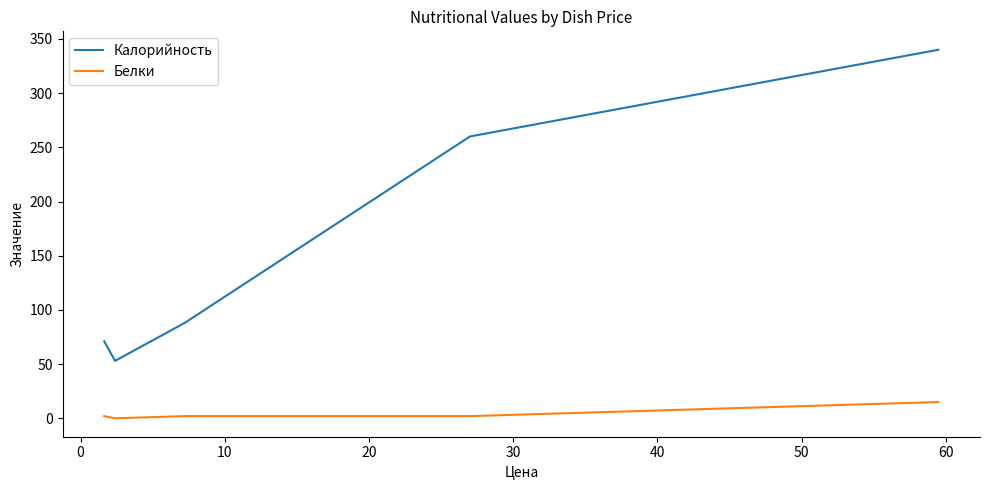

Does the chart have visible grid lines?

No